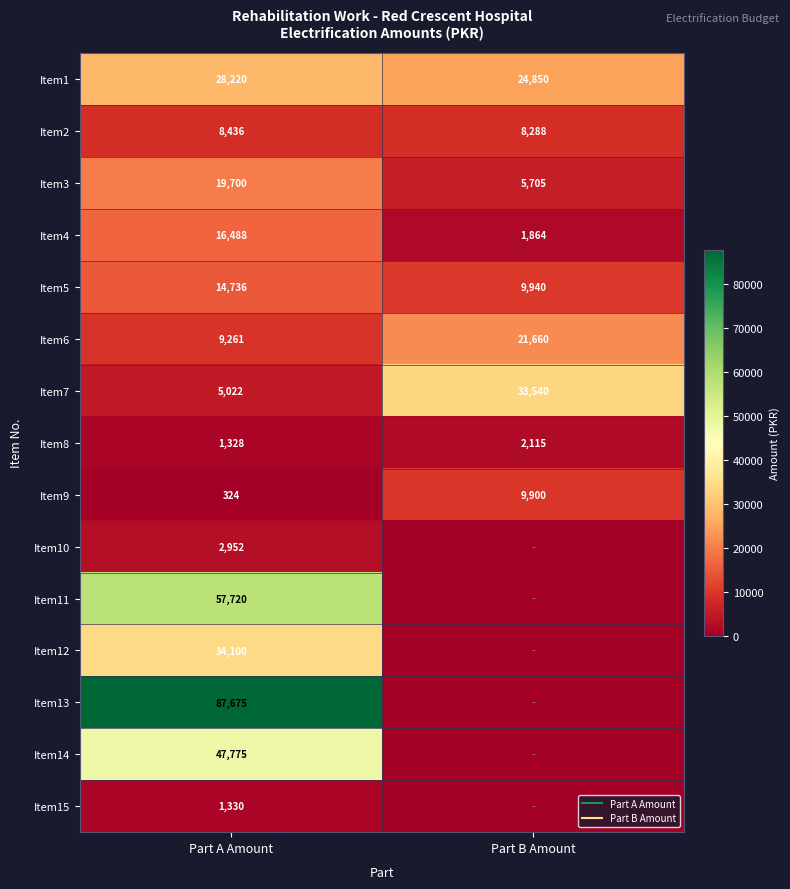

List the series in order of their peak value, lowest first.

Item15, Item8, Item10, Item2, Item9, Item5, Item4, Item3, Item6, Item1, Item7, Item12, Item14, Item11, Item13